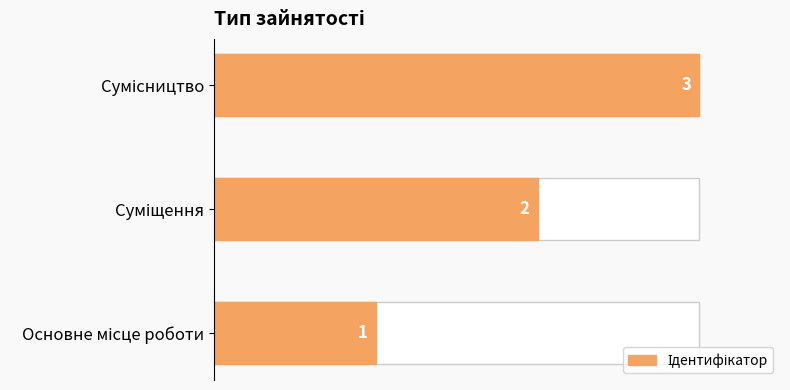

The value at Суміщення is 1. True or false?

False